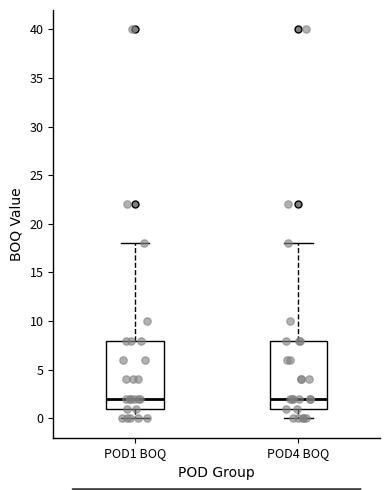

Reading left to right, read every box against the y-axis: the position of its median line, the range the box covers, and the ends of its whiskers. The values are not printed on the chart, so give them approximately, as read against the axis.

POD1 BOQ: median 2, box 1 to 8, whiskers 0 to 18
POD4 BOQ: median 2, box 1 to 8, whiskers 0 to 18